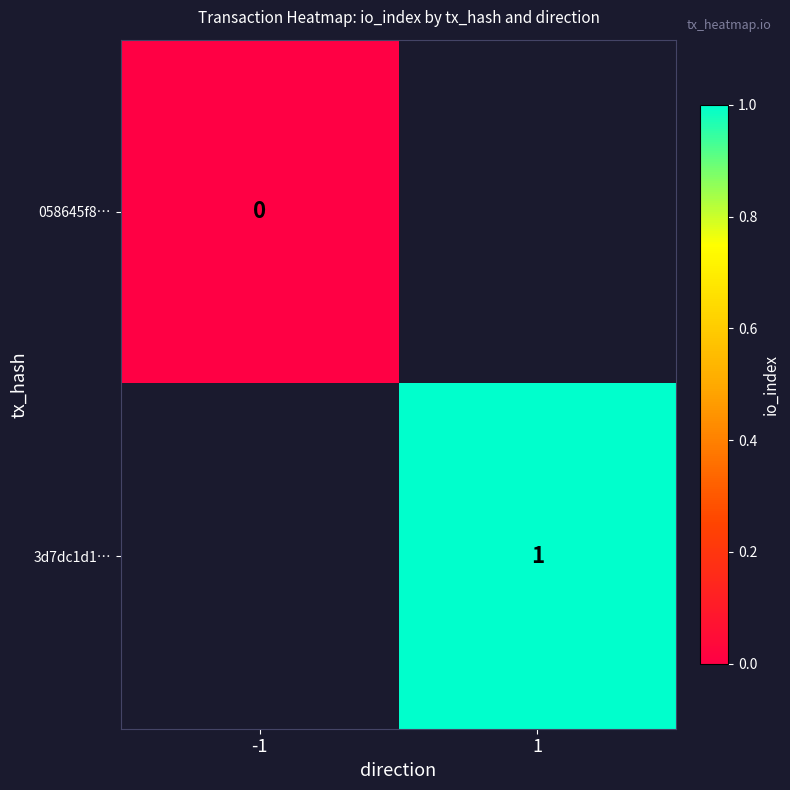

At which label is 058645f8… closest to 0?

-1